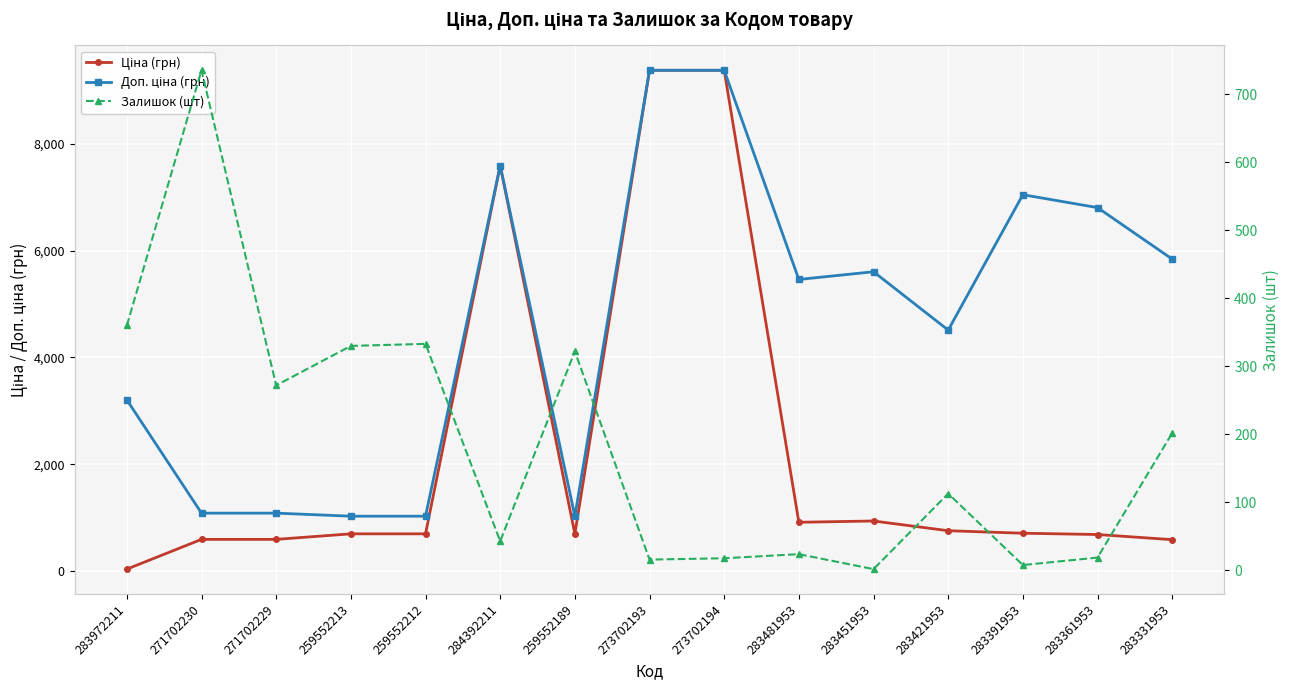

How many values in the Ціна (грн) series exceed 693?

10